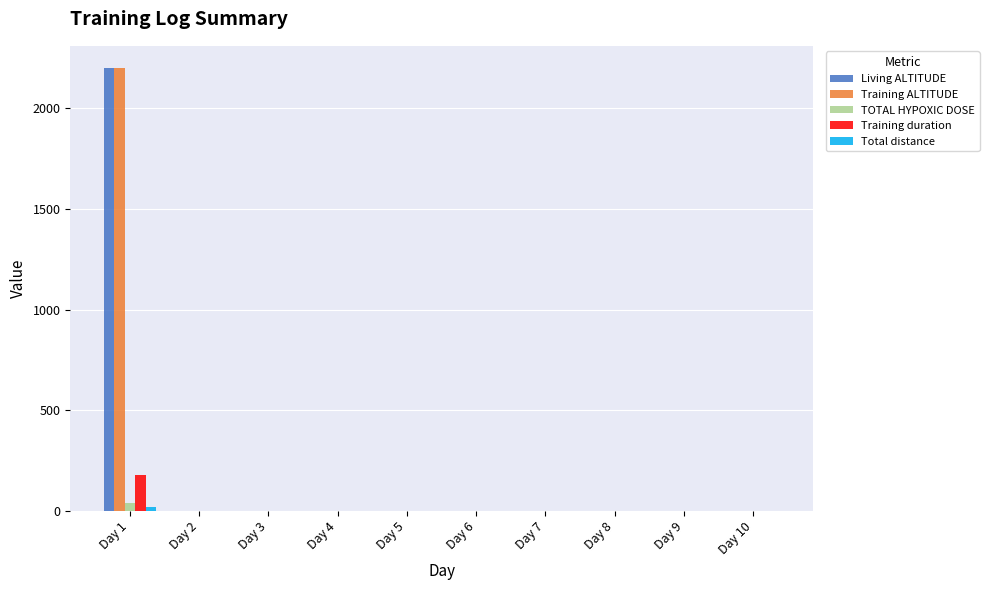

How many data points does each series have?

10